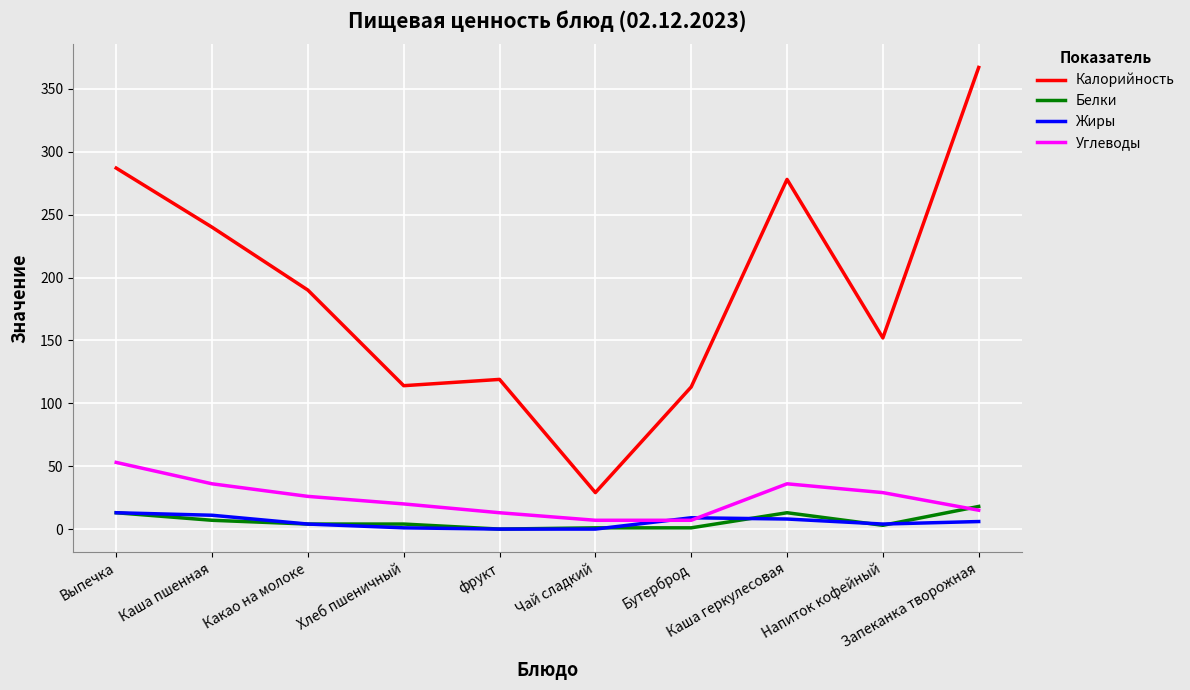

What is the approximate value of Белки at Каша пшенная, to the nearest 10?

10